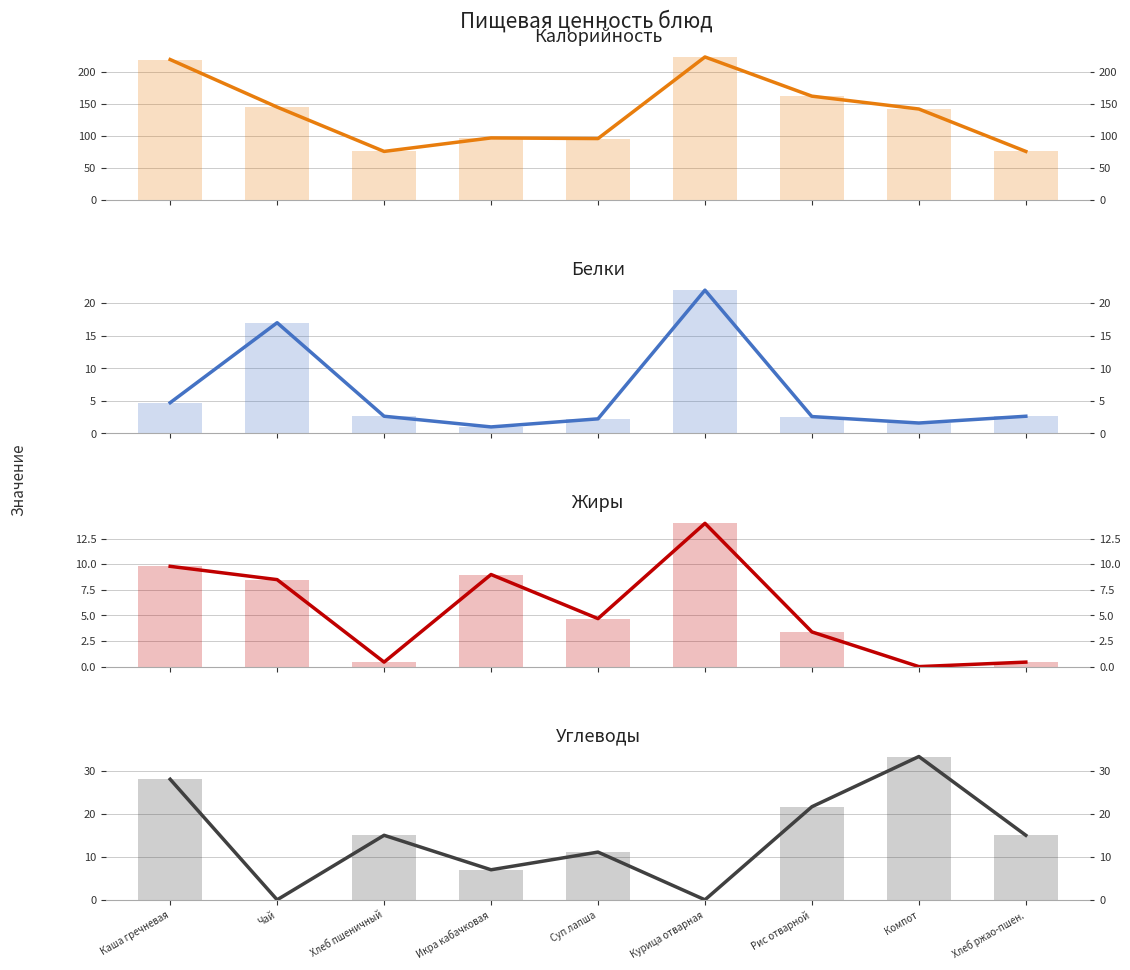

What is the label of the 2nd bar from the left?

Чай